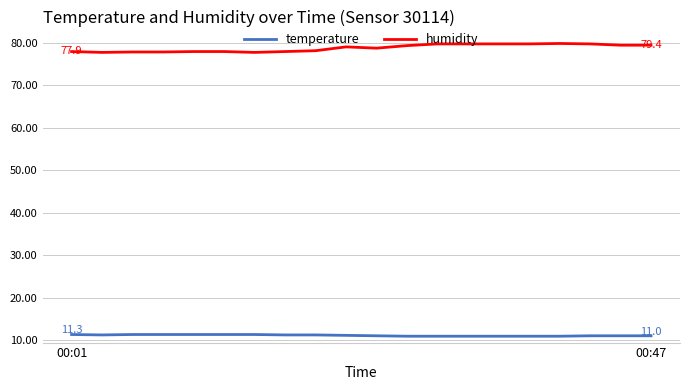

List the series in order of their peak value, highest first.

humidity, temperature